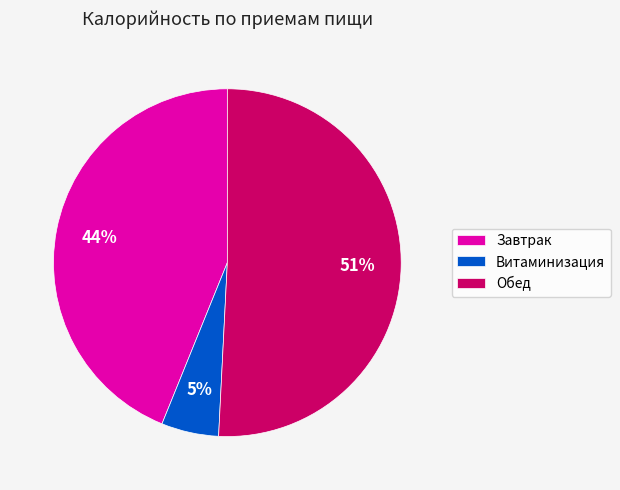

Rank the categories by value from highest to lowest.

Обед, Завтрак, Витаминизация